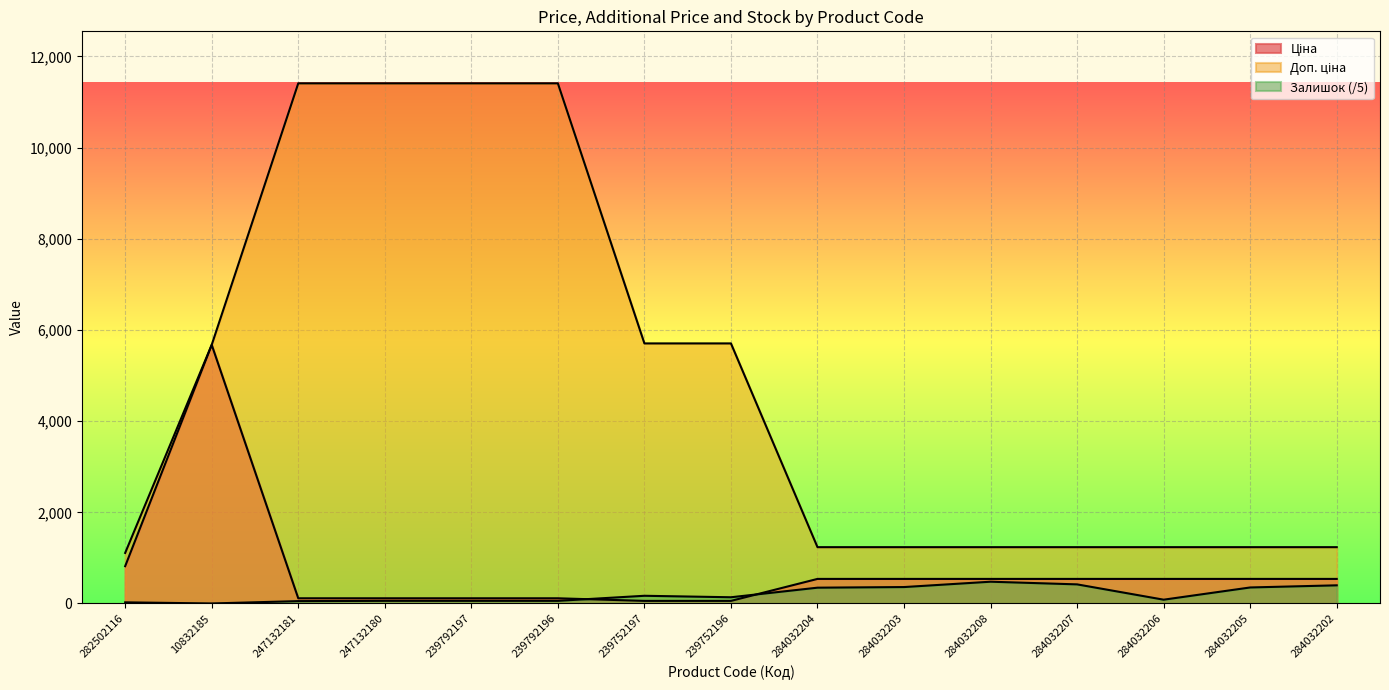

What are all the series names shown in the legend?

Ціна, Доп. ціна, Залишок